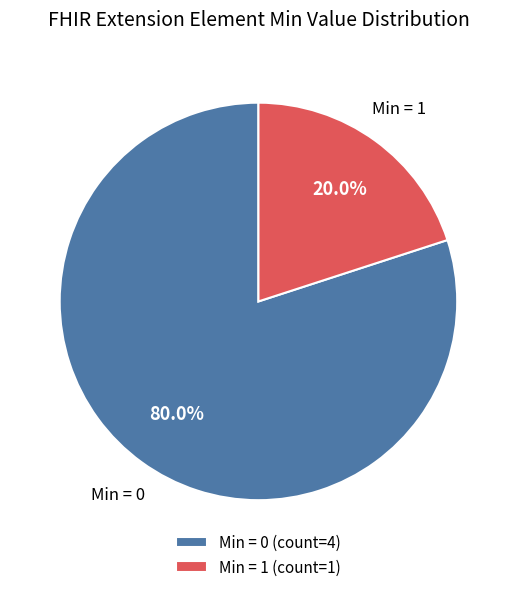

How many slices are in this pie chart?

2